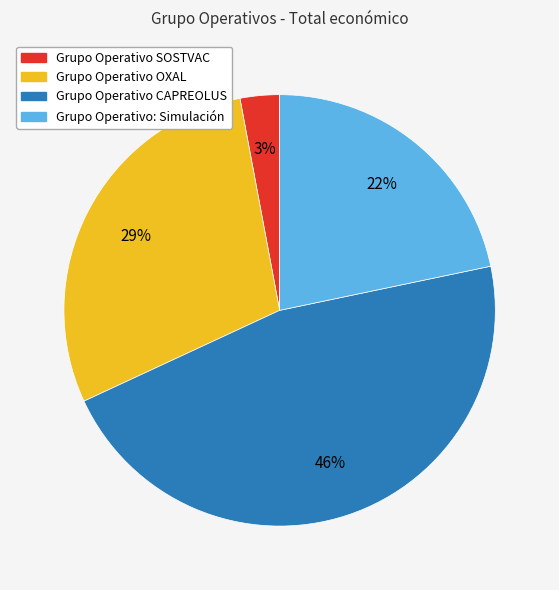

Is it true that Grupo Operativo OXAL is 16% of the pie?

False